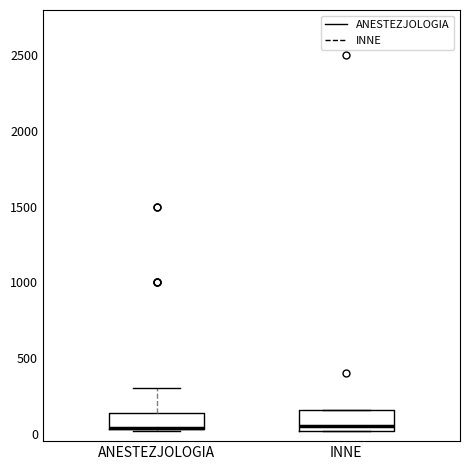

Where is the upper edge of the box for INNE on the y-axis? The values are not printed on the chart, so give them approximately, as read against the axis.

150